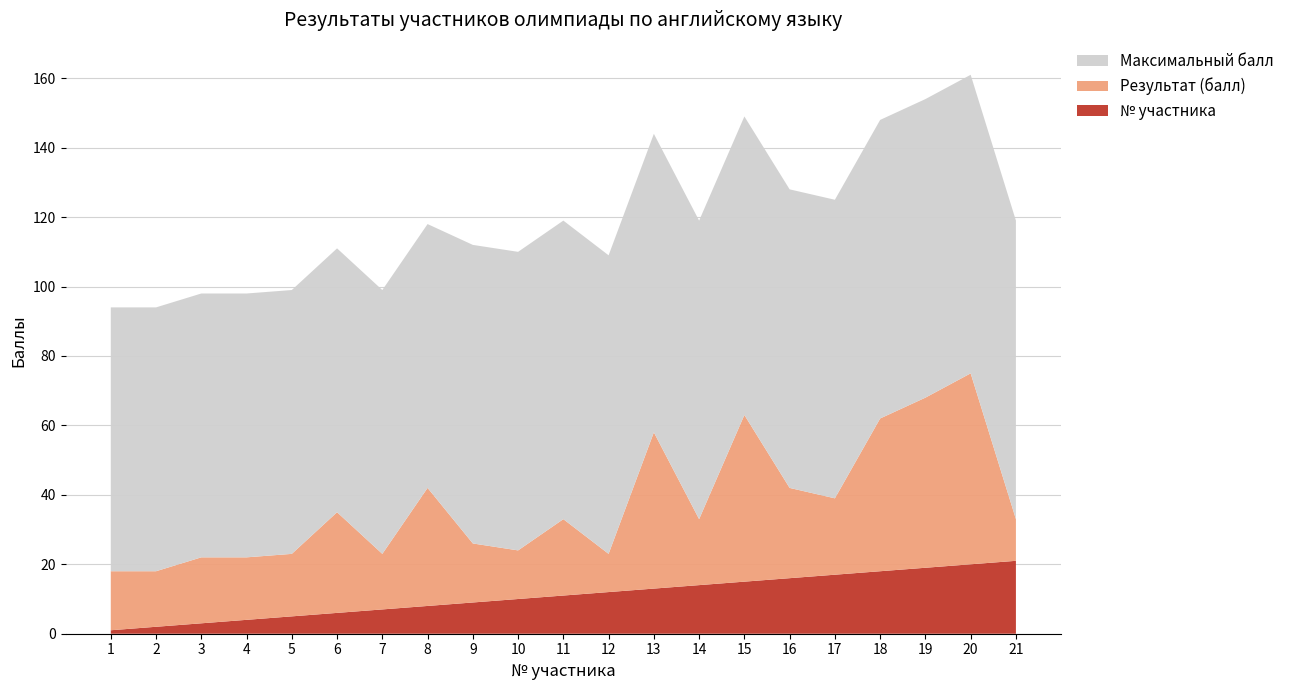

Reading left to right, list all the values displayed in this chart.

Результат (балл): 1=17	2=16	3=19	4=18	5=18	6=29	7=16	8=34	9=17	10=14	11=22	12=11	13=45	14=19	15=48	16=26	17=22	18=44	19=49	20=55	21=12
Максимальный балл: 1=76	2=76	3=76	4=76	5=76	6=76	7=76	8=76	9=86	10=86	11=86	12=86	13=86	14=86	15=86	16=86	17=86	18=86	19=86	20=86	21=86
№ участника: 1=1	2=2	3=3	4=4	5=5	6=6	7=7	8=8	9=9	10=10	11=11	12=12	13=13	14=14	15=15	16=16	17=17	18=18	19=19	20=20	21=21